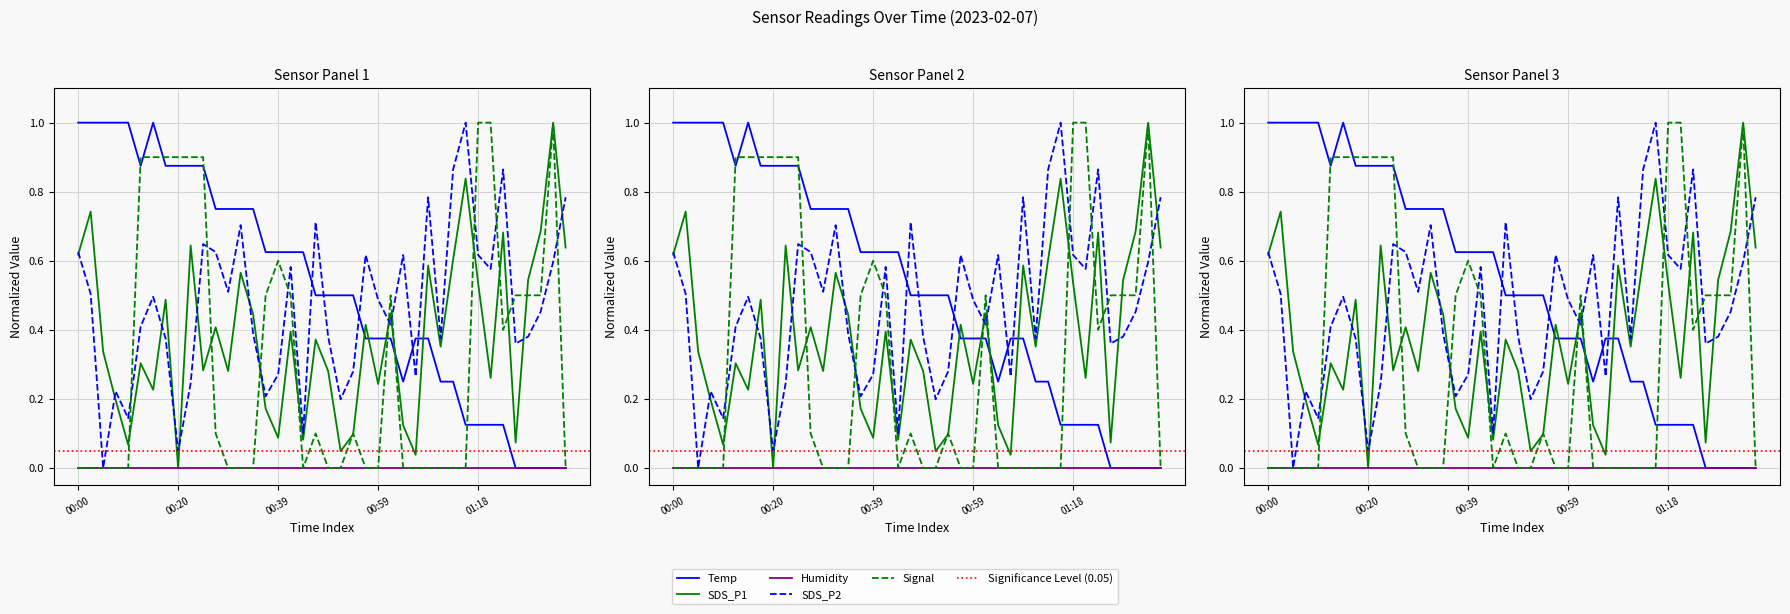

Is it true that Signal equals 0.0 at 2023/02/07 01:11:22?

True